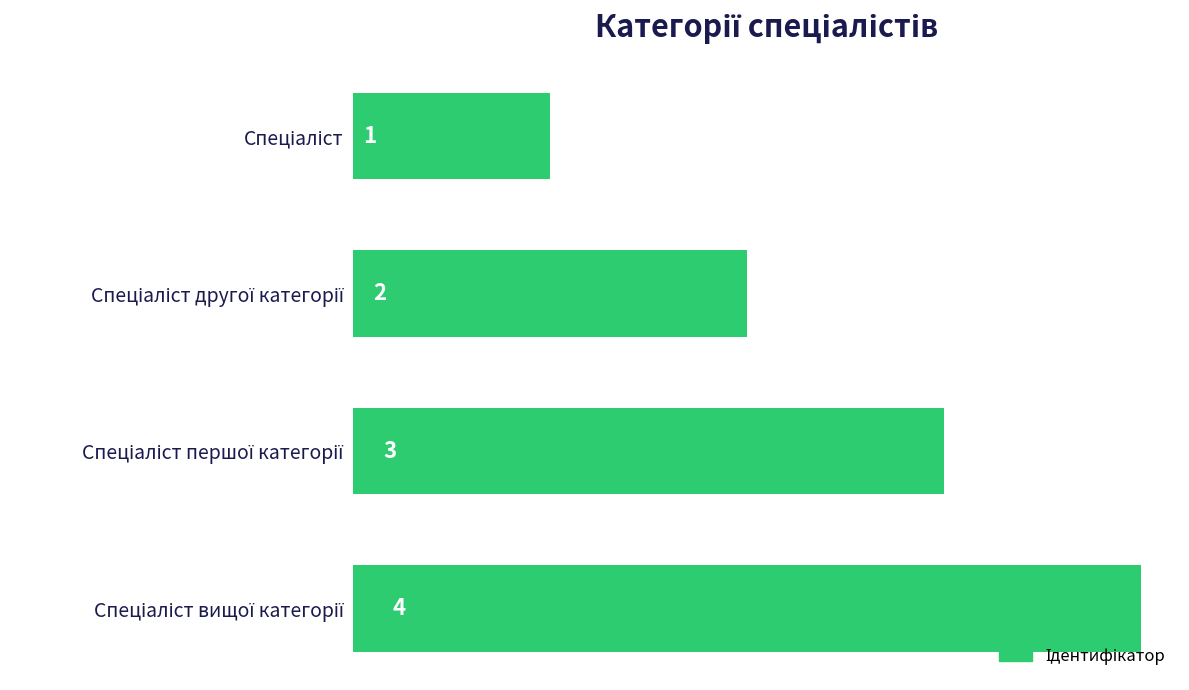

How many values are between 2 and 4?

3